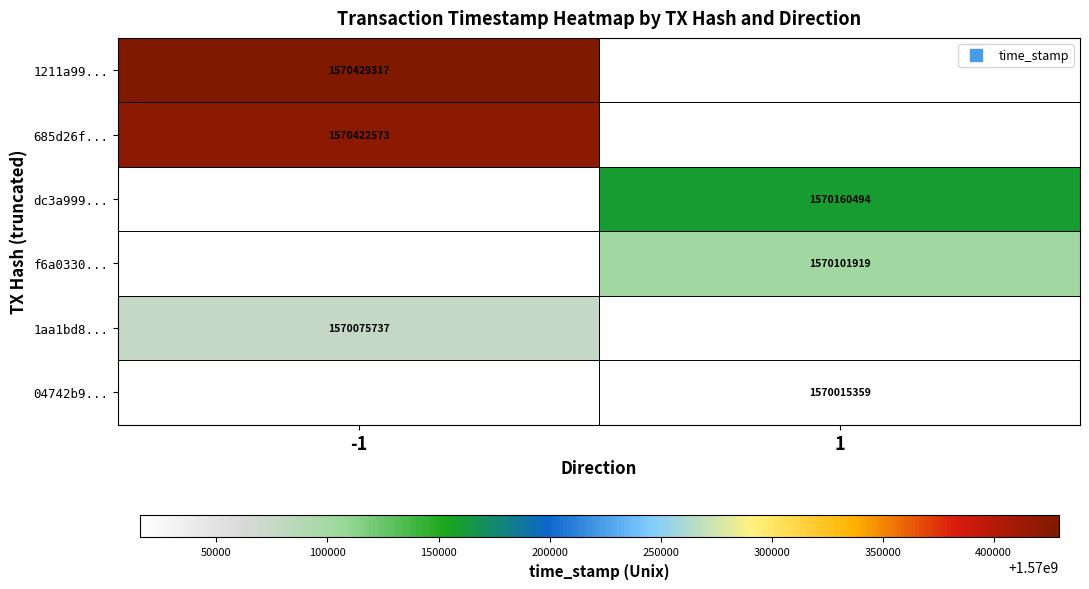

Which series has the largest range (max minus min)?

1211a99...